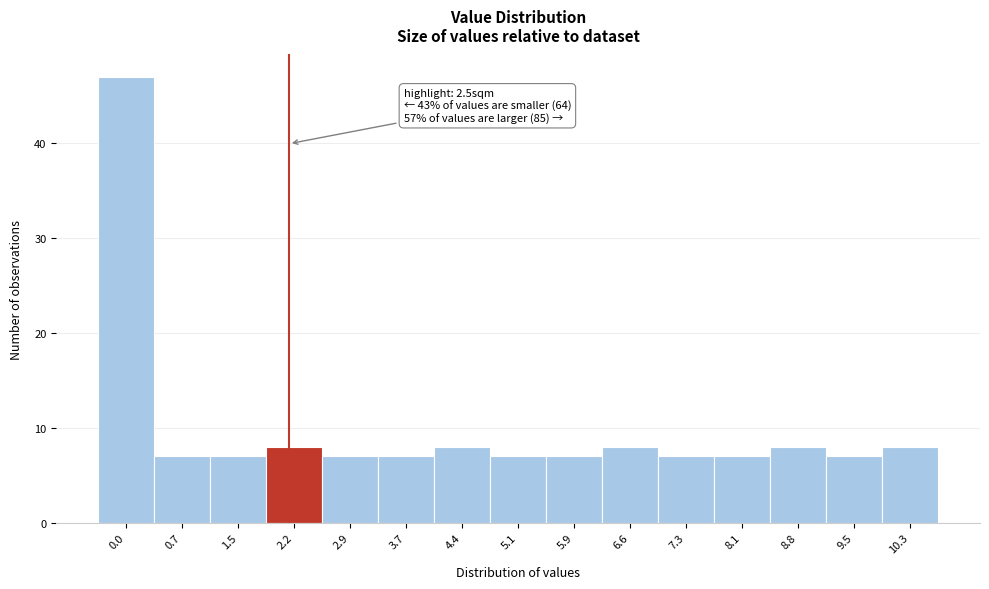

Reading left to right, transcribe all the data shown in this chart.

47	7	7	8	7	7	8	7	7	8	7	7	8	7	8